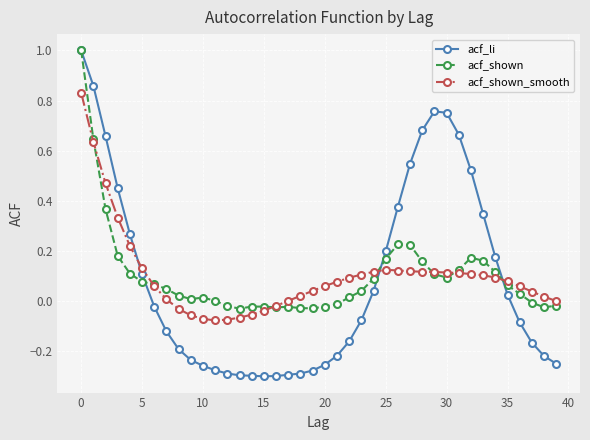

Which series has the largest range (max minus min)?

acf_li